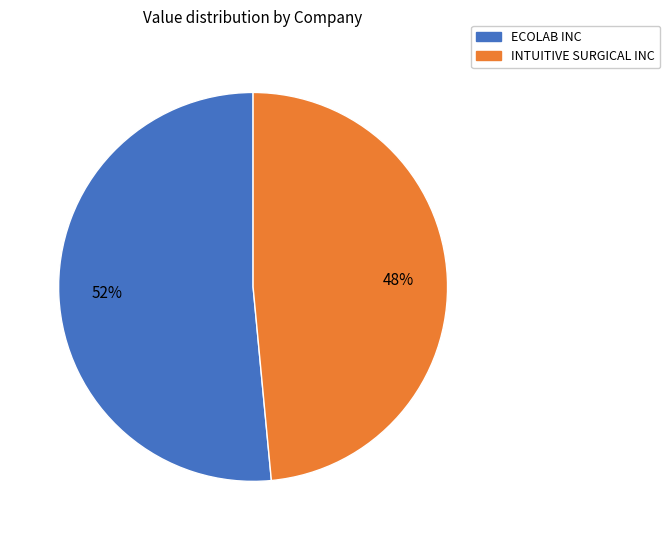

To the nearest percent, what is the average slice percentage?

50%